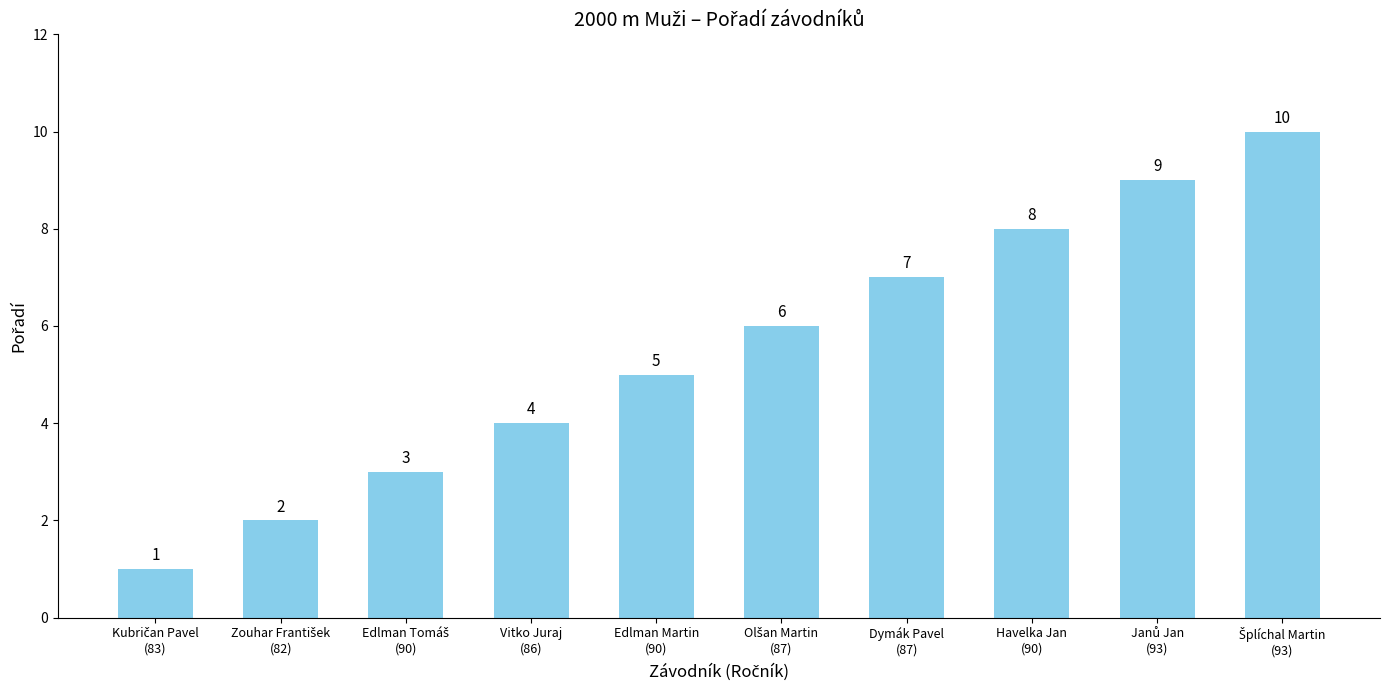

What is the difference between the maximum and minimum values?

9